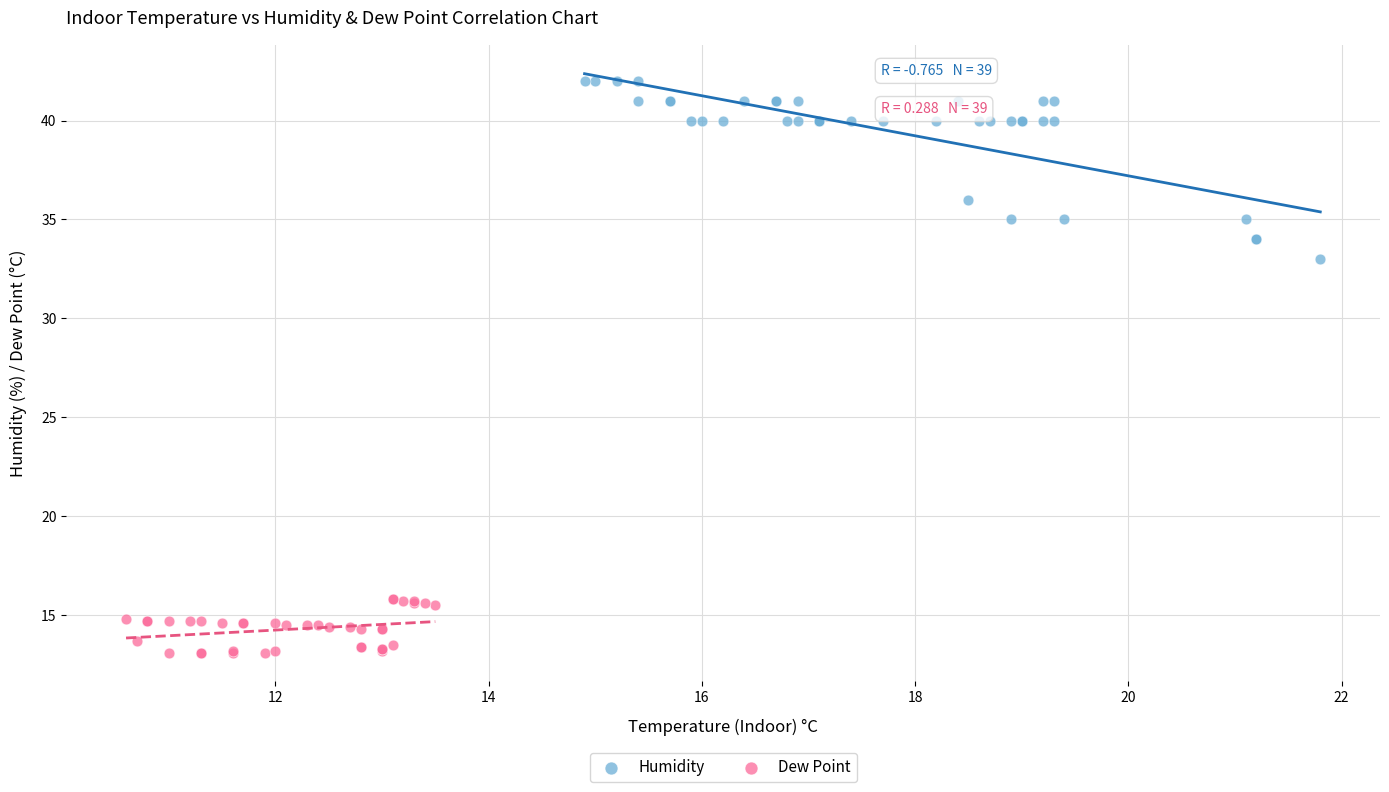

Which series has the largest Y range (max minus min)?

Humidity